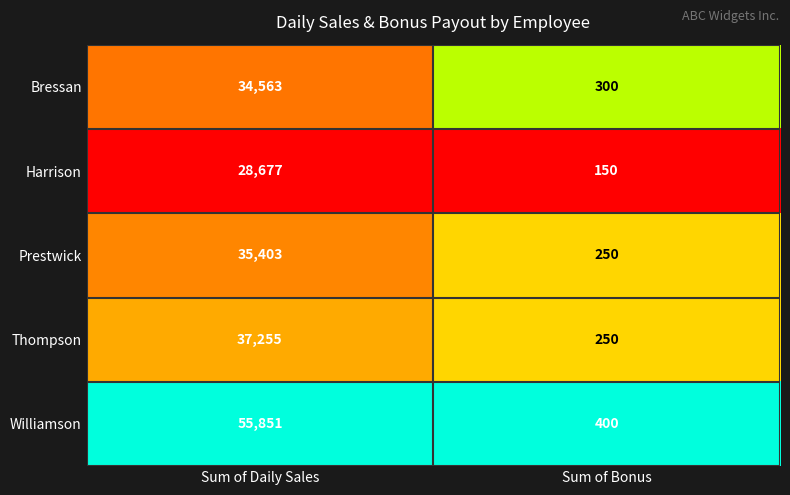

Where is Williamson nearest to the value 28125?

Sum of Bonus